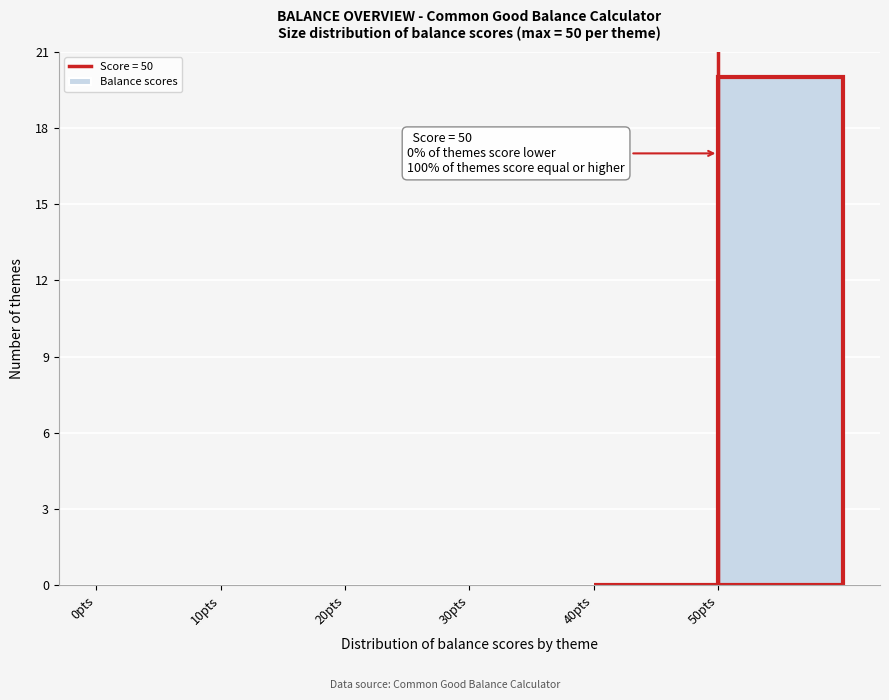

Which range on the x-axis has the tallest bar?

50 to 60